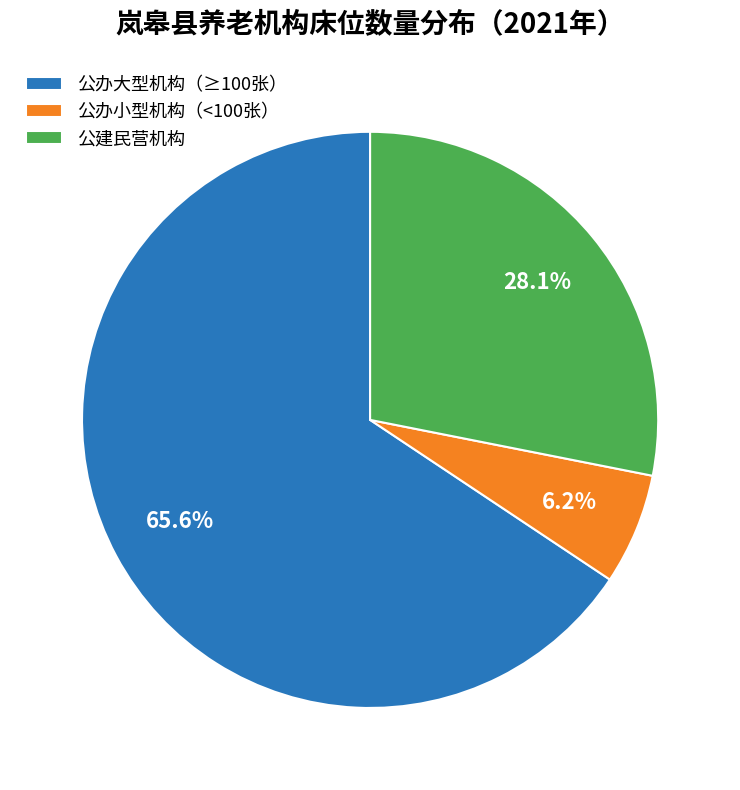

Is the sum of 公建民营机构 and 公办大型机构（≥100张） greater than half?

Yes